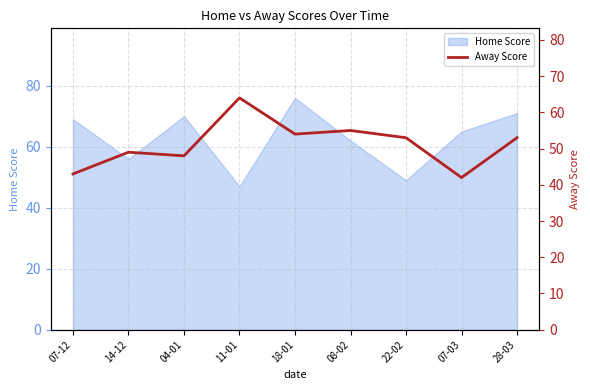

Does the chart have visible grid lines?

Yes